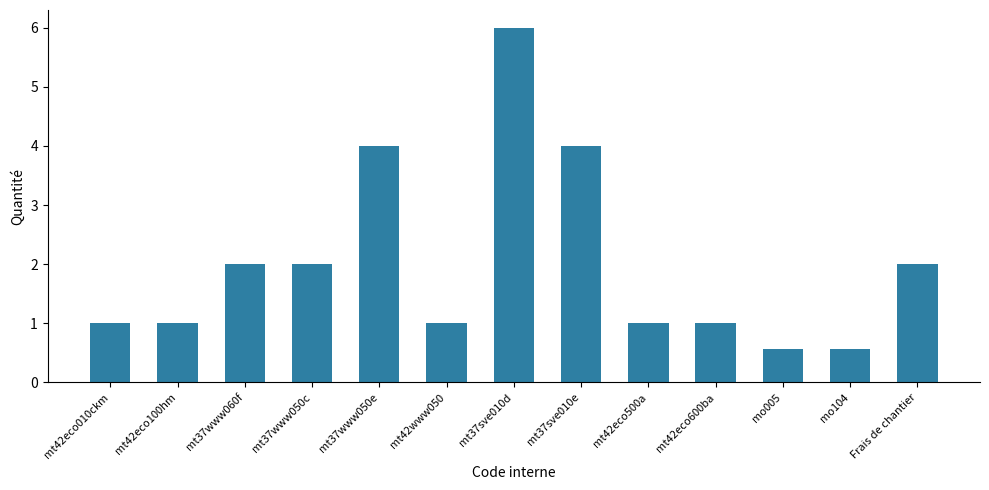

Between Frais de chantier and mt42www050, which is larger?

Frais de chantier